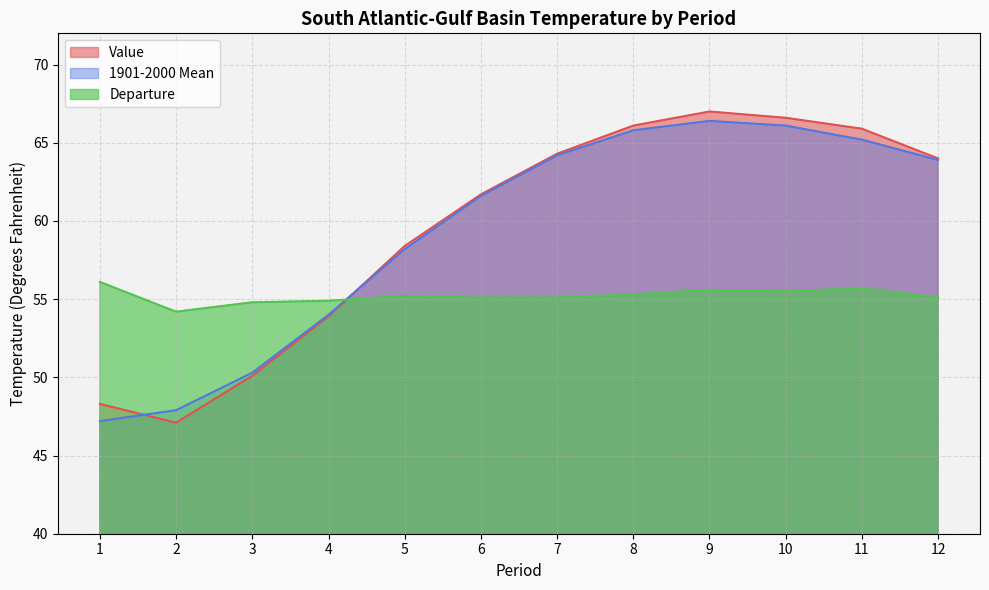

Where is the first local maximum for 1901-2000 Mean?

9